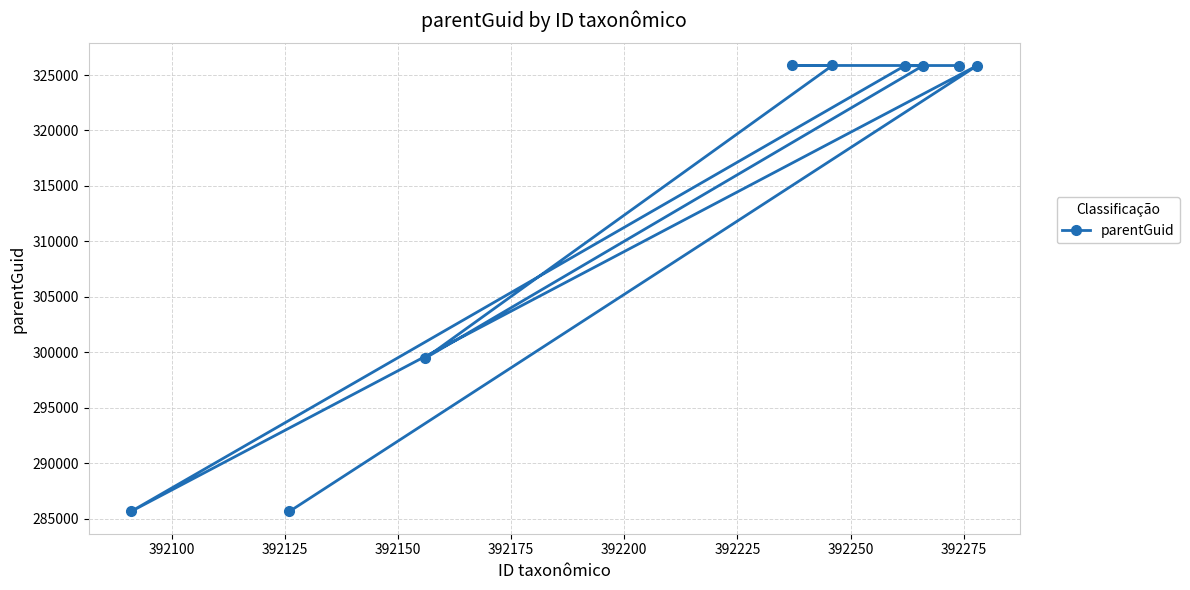

What is the greatest value displayed?

325865